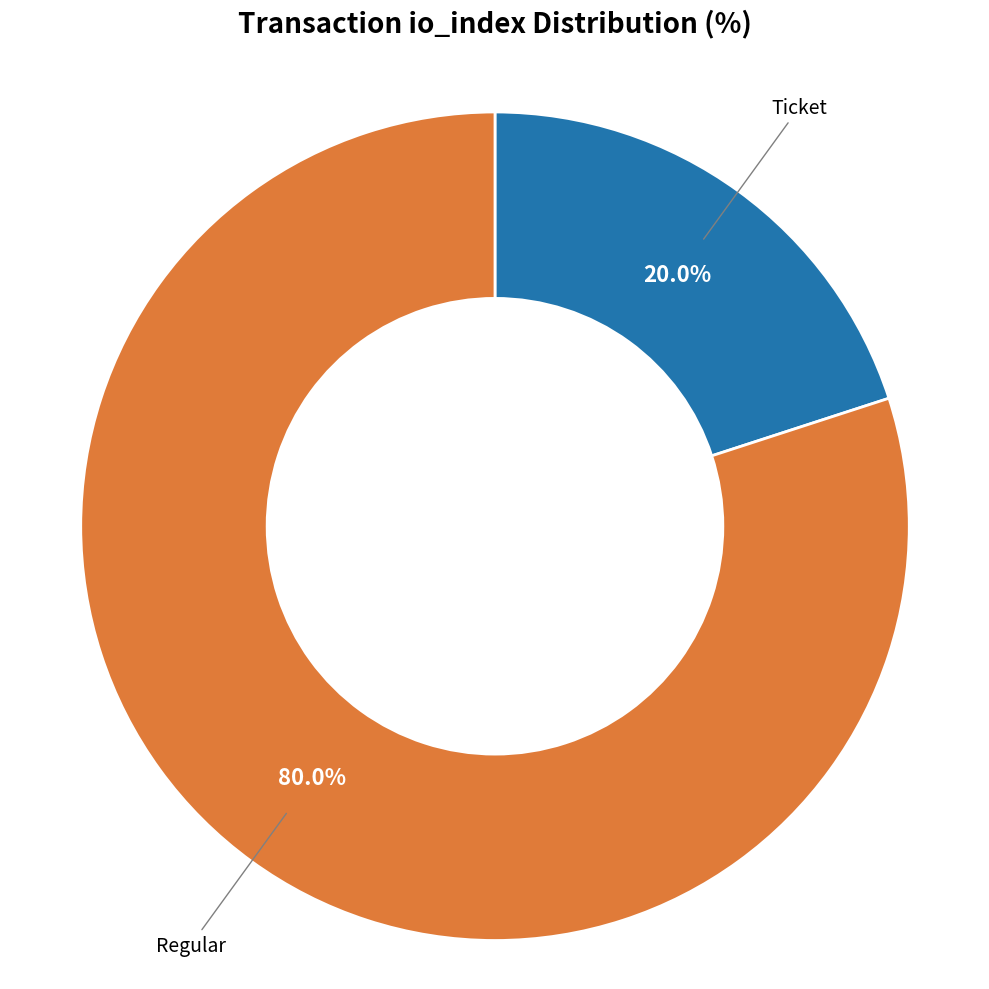

How many segments does this pie chart have?

2